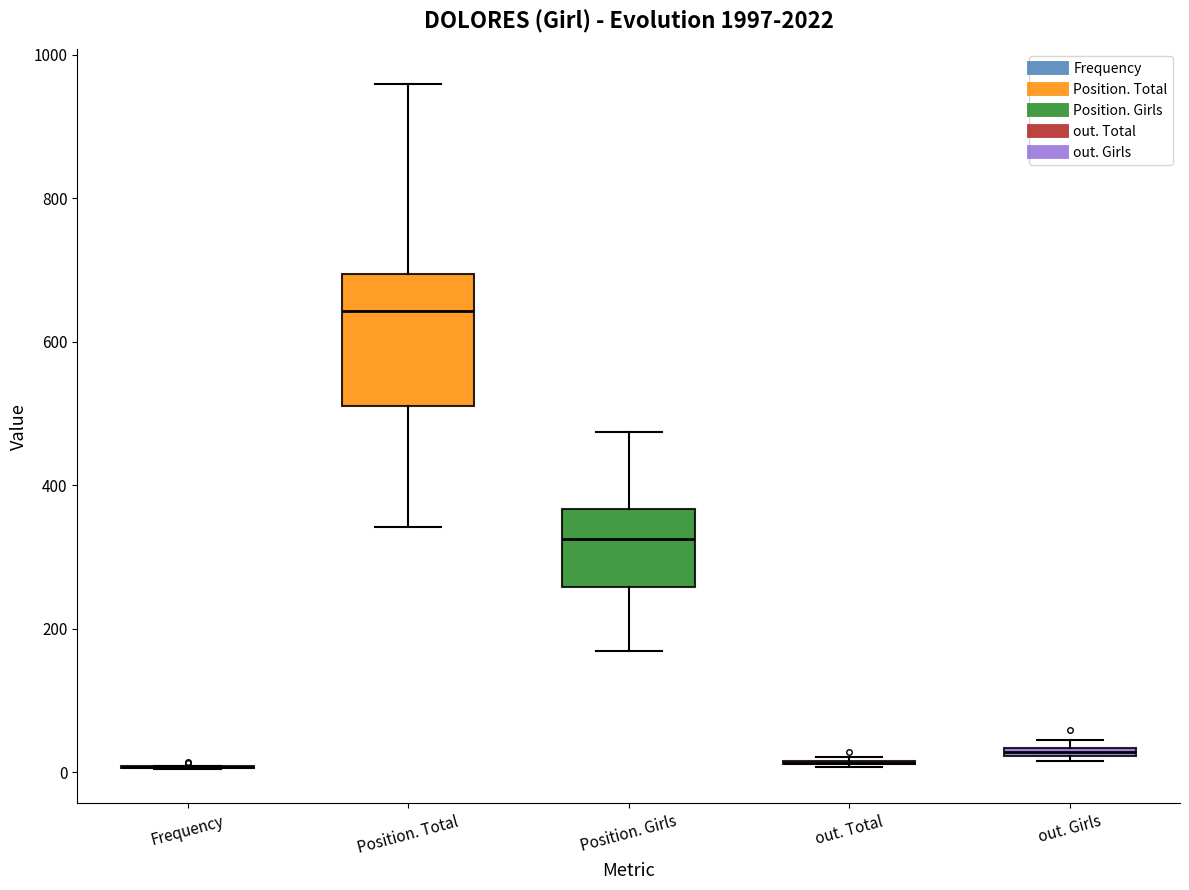

Where does the median line of the box for Position. Girls sit on the y-axis? The values are not printed on the chart, so give them approximately, as read against the axis.

320